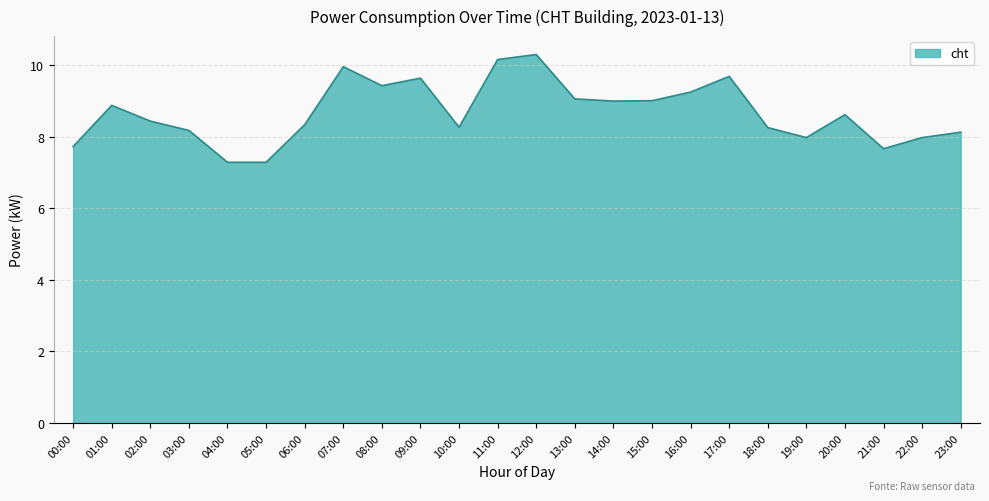

Which label corresponds to the largest value in the chart?

12:00